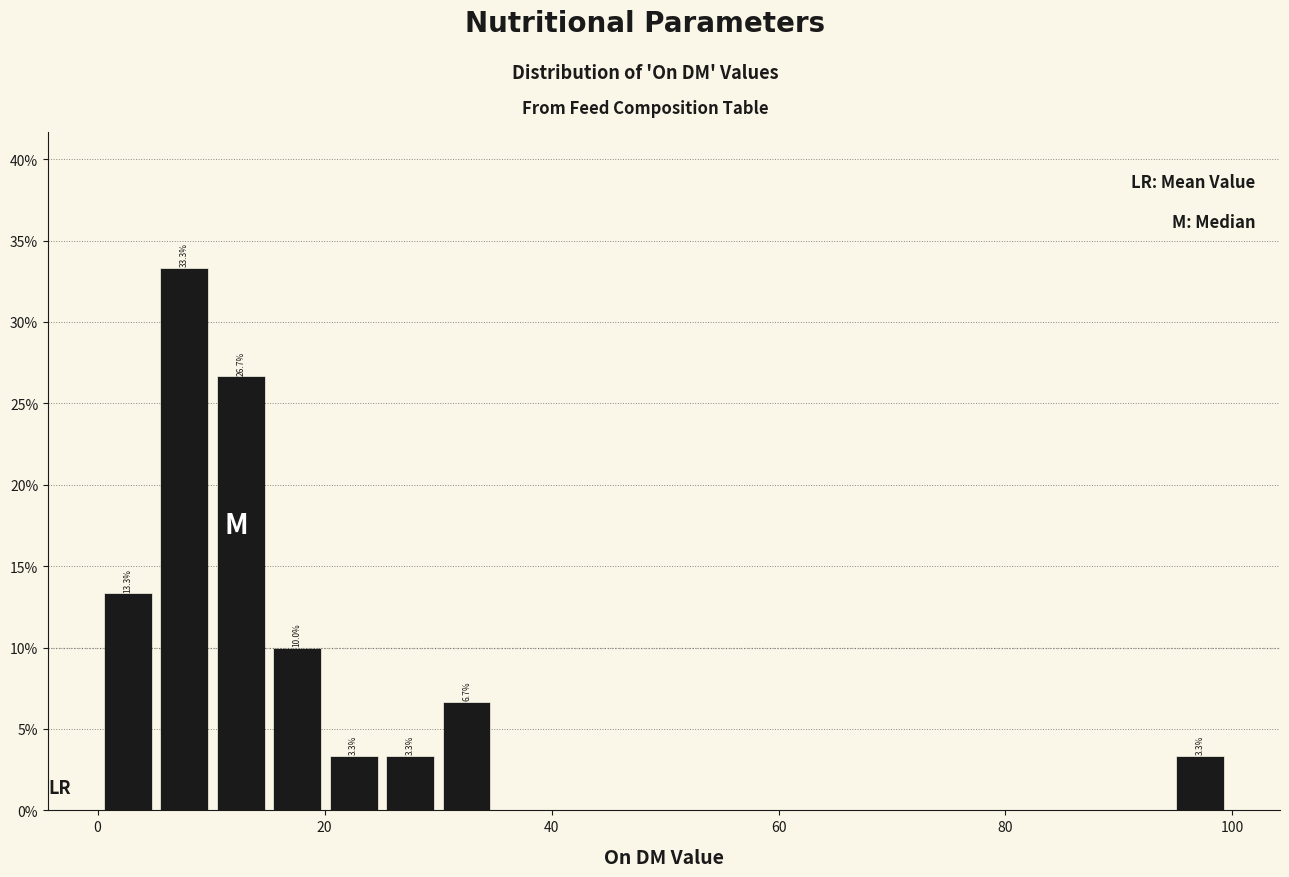

Read against the x-axis, roughly where is the centre of the tallest bar?

8